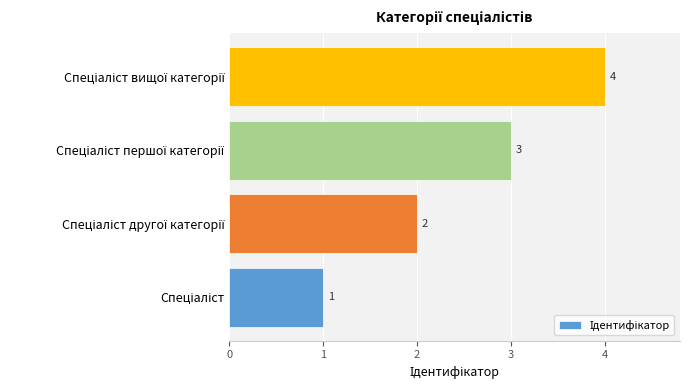

What is the sum of all values?

10